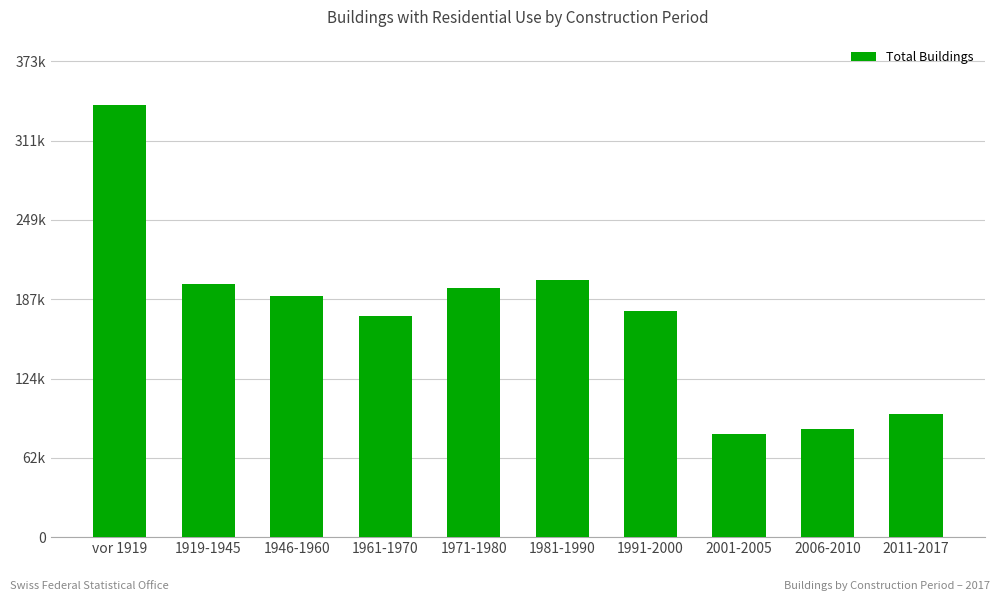

Are the bars horizontal?

No